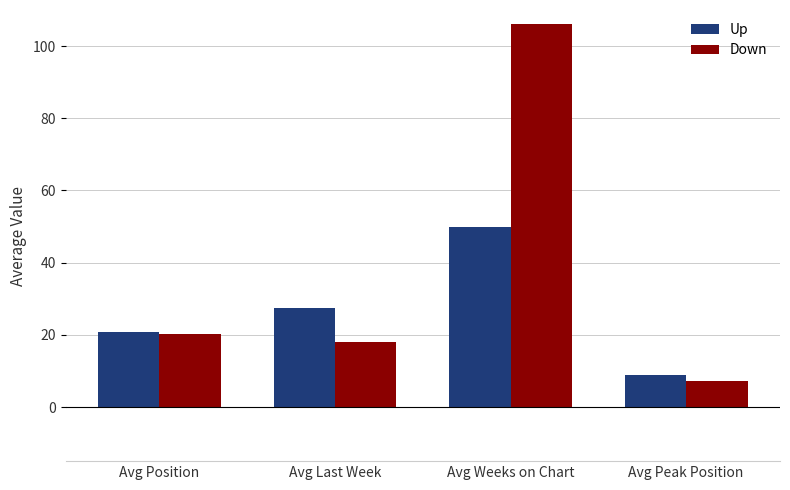

Is it true that Down equals 66.1 at Avg Weeks on Chart?

False